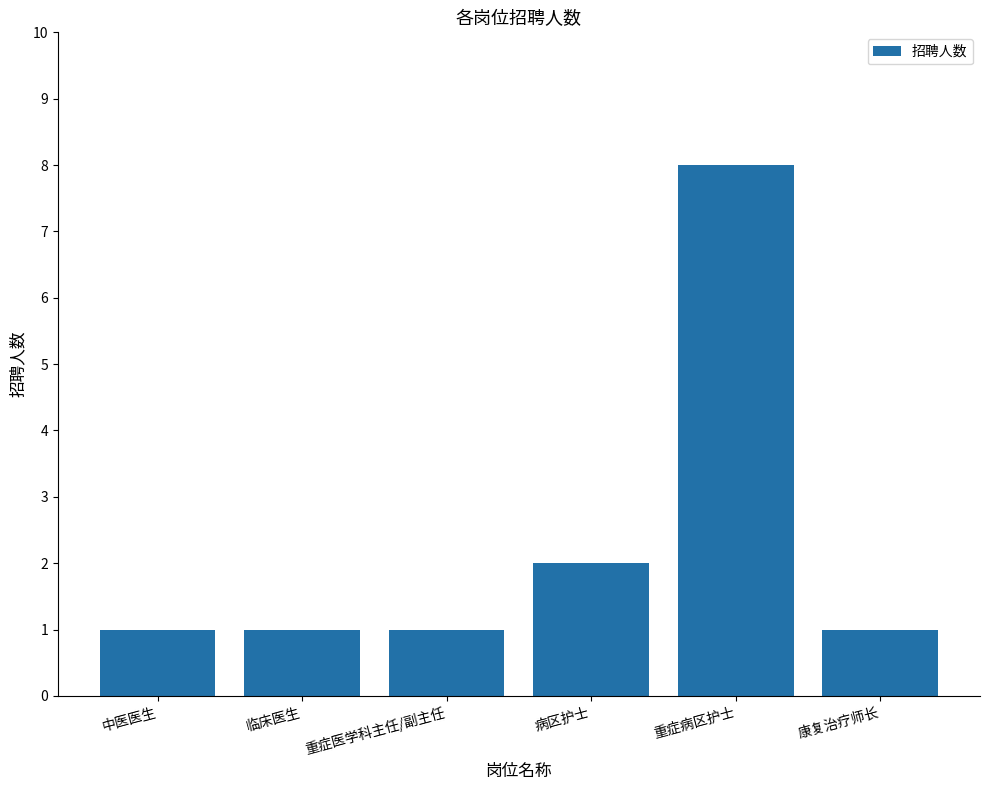

Which has a higher value, 病区护士 or 康复治疗师长?

病区护士